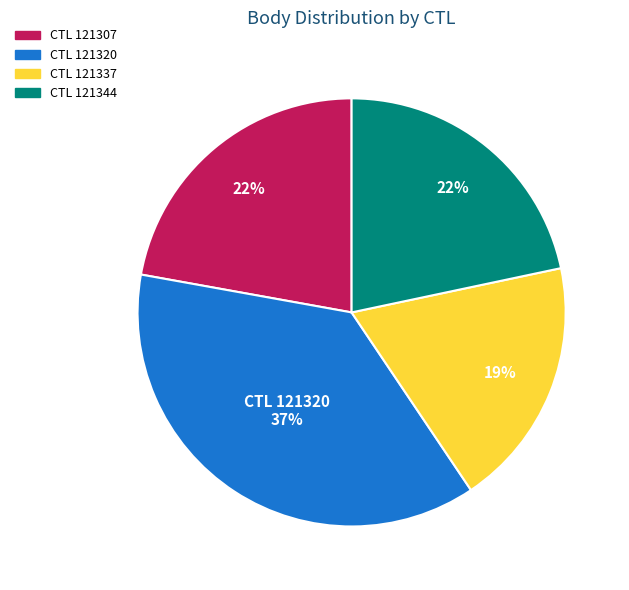

To the nearest percent, what is the average slice percentage?

25%